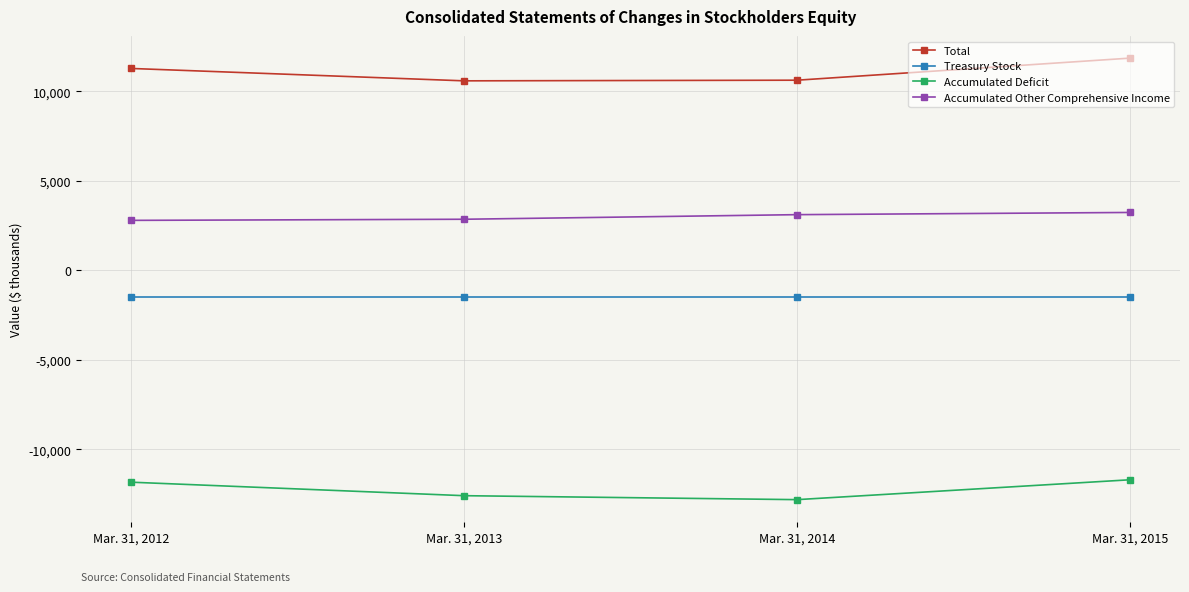

True or false: Accumulated Deficit has more than 0 interior local peaks.

False